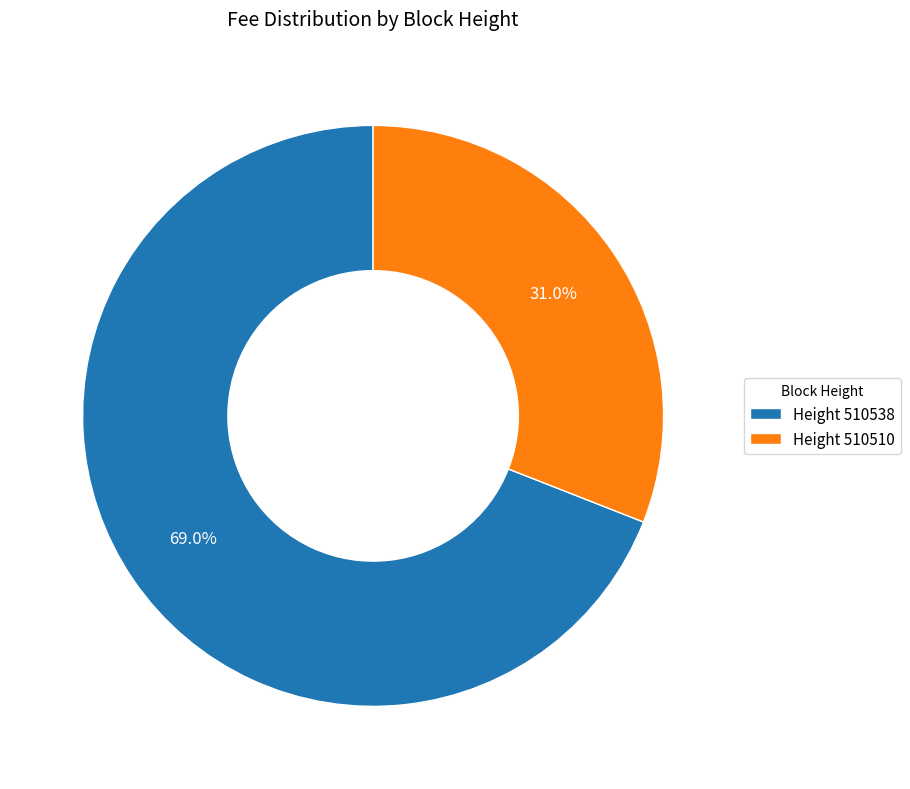

Which slice is the largest?

Height 510538